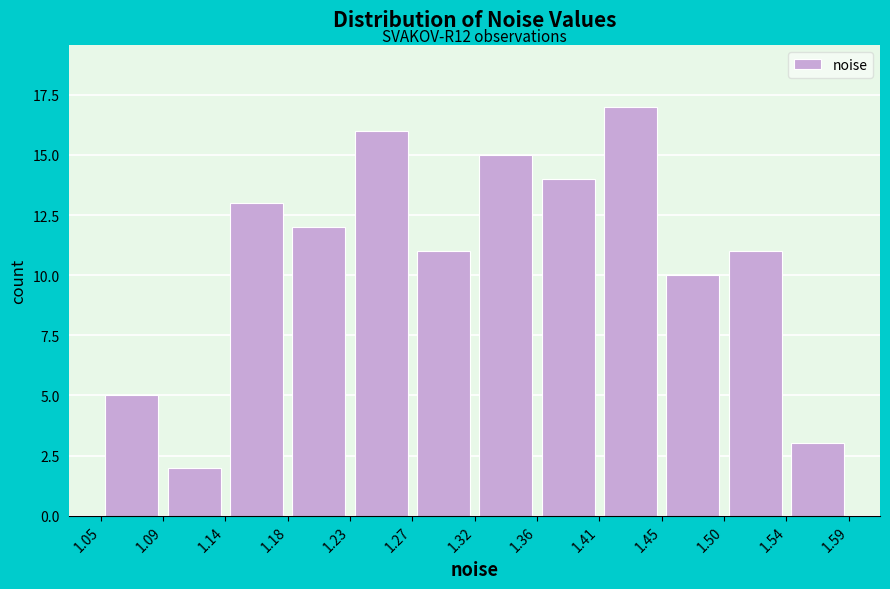

Over which range of the x-axis is the bar tallest?

1.41 to 1.45